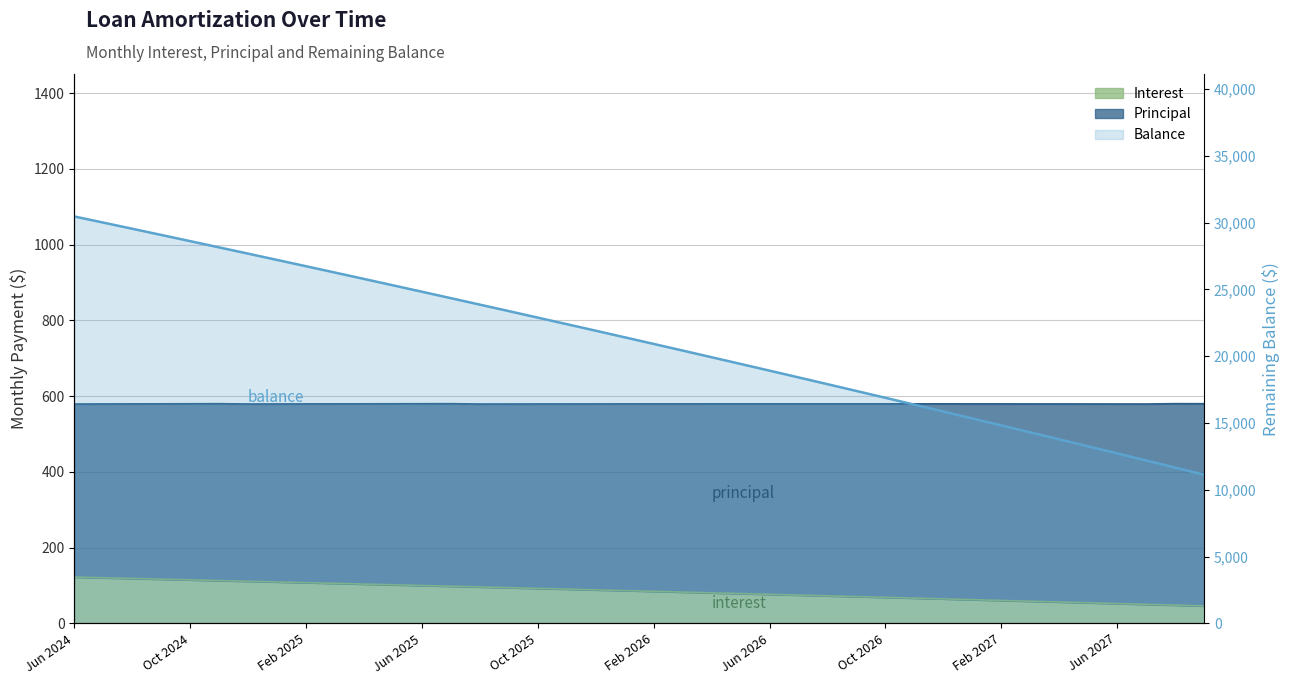

The value of Interest at Oct 2026 is 68.8. True or false?

True